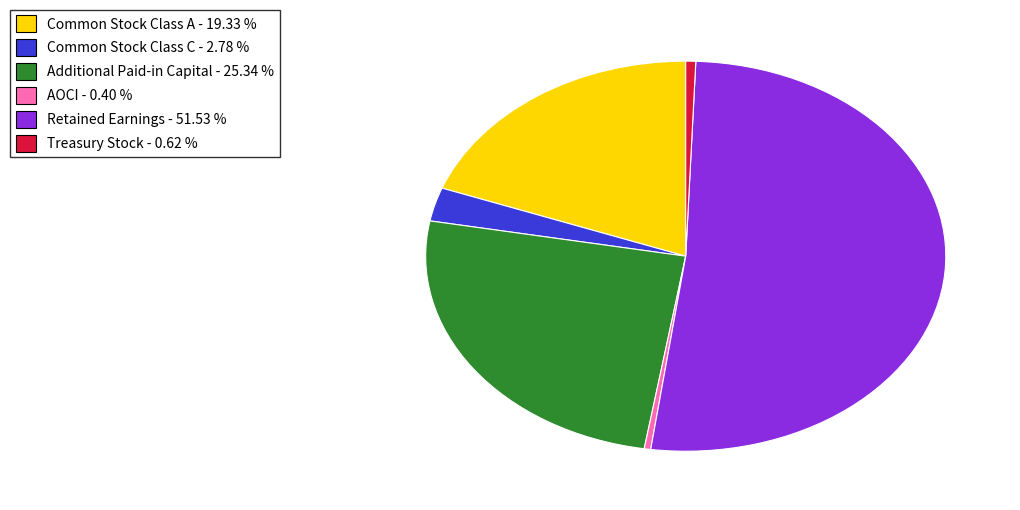

Between Treasury Stock and Common Stock Class A, which is larger?

Common Stock Class A